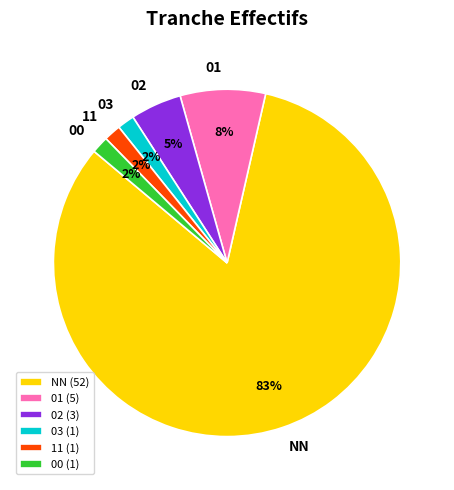

Does any single category account for the majority?

Yes